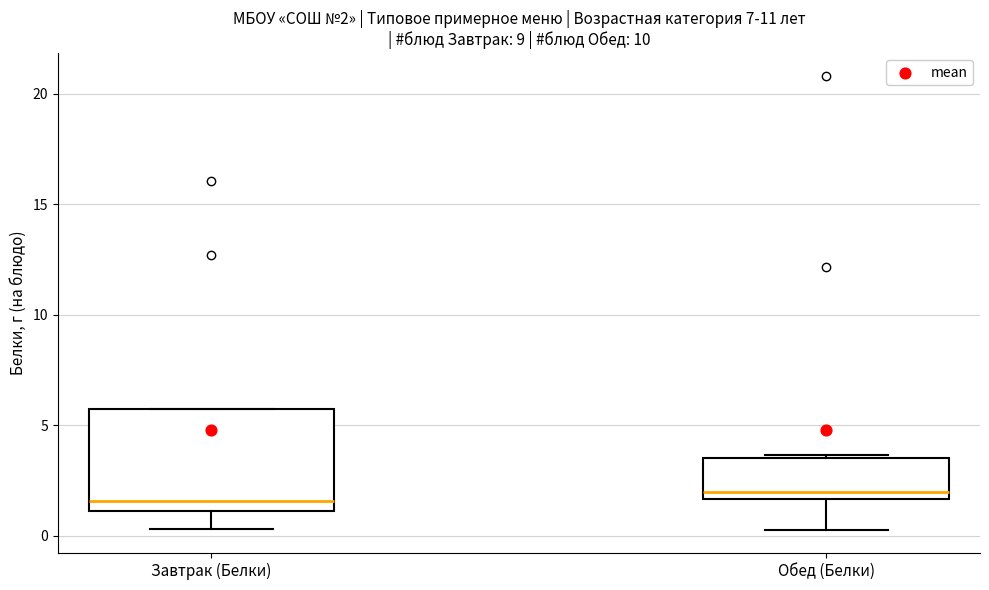

Which box is the tallest, from its lower edge to its upper edge?

Завтрак (Белки)